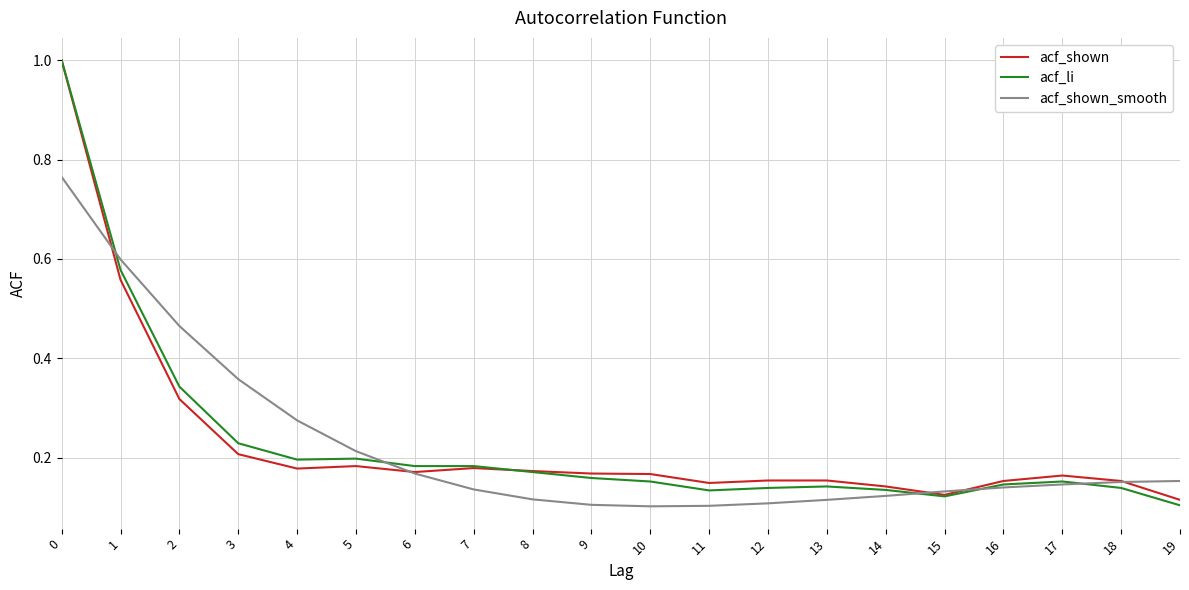

Which series has the largest range (max minus min)?

acf_li